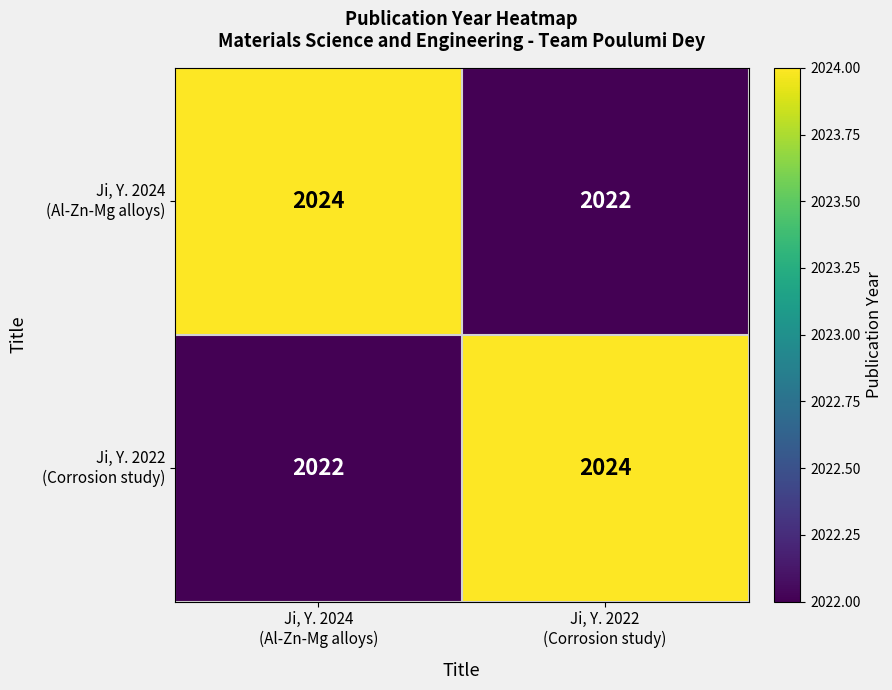

What is the greatest value displayed?

2024